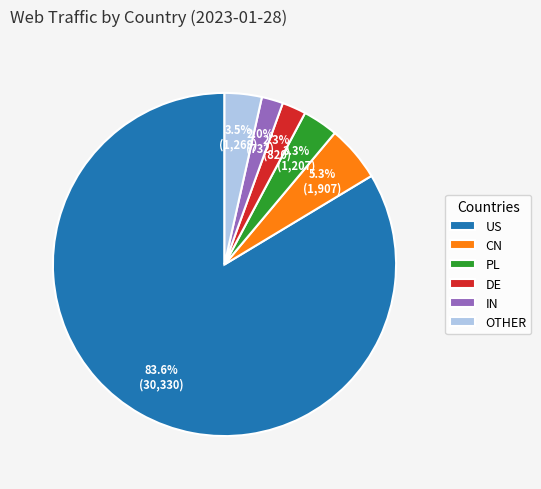

Count the number of slices in the pie.

6